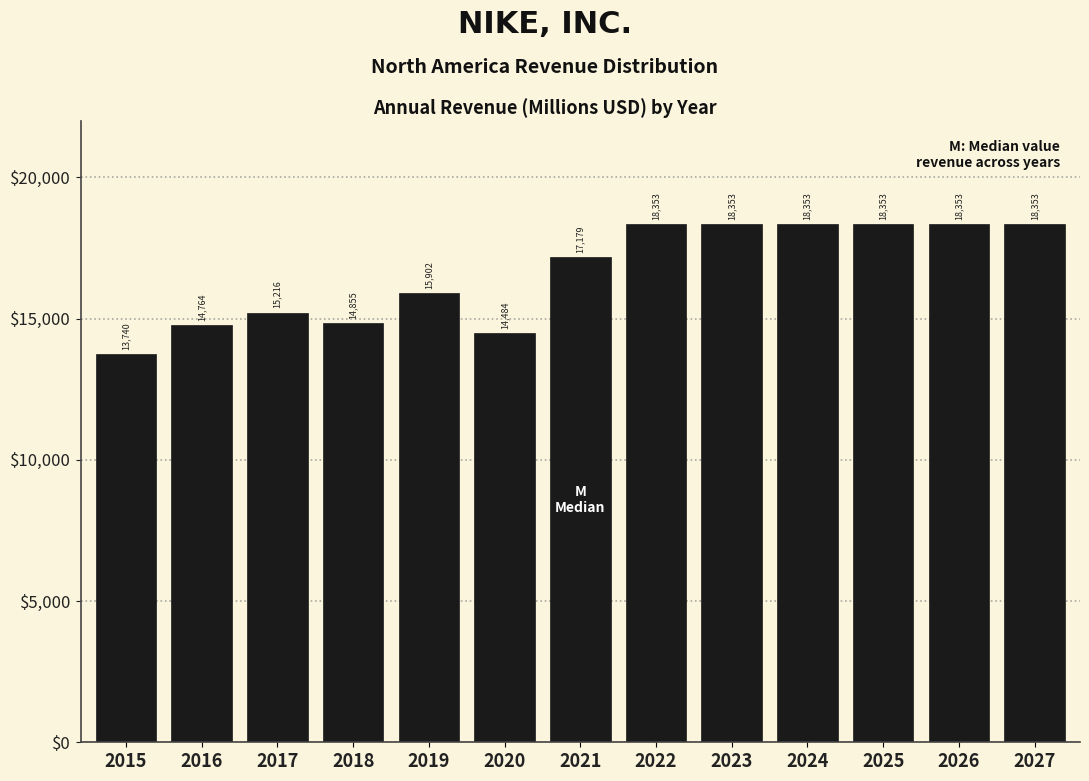

Reading left to right, what are all the values shown in this chart?

13740	14764	15216	14855	15902	14484	17179	18353	18353	18353	18353	18353	18353